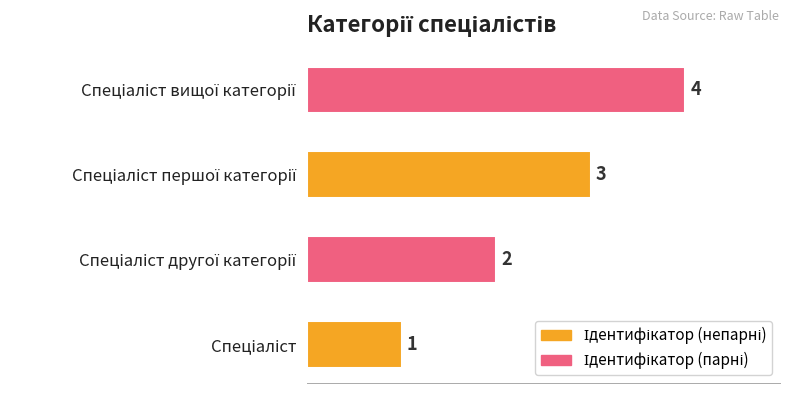

Are the bars grouped side by side (vs. stacked)?

No